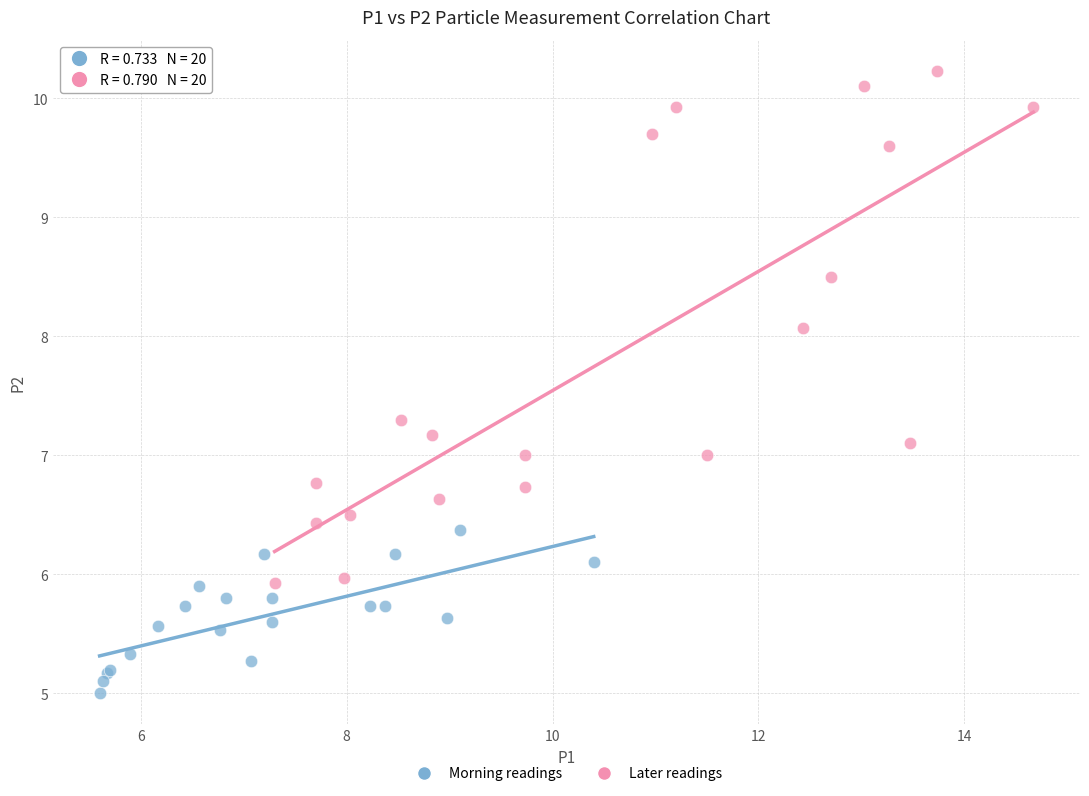

Which series reaches the minimum Y coordinate?

Morning readings